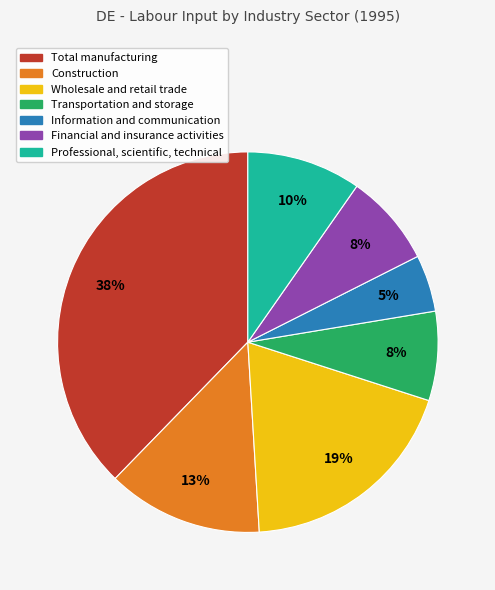

True or false: Professional, scientific, technical accounts for 10% of the total.

True